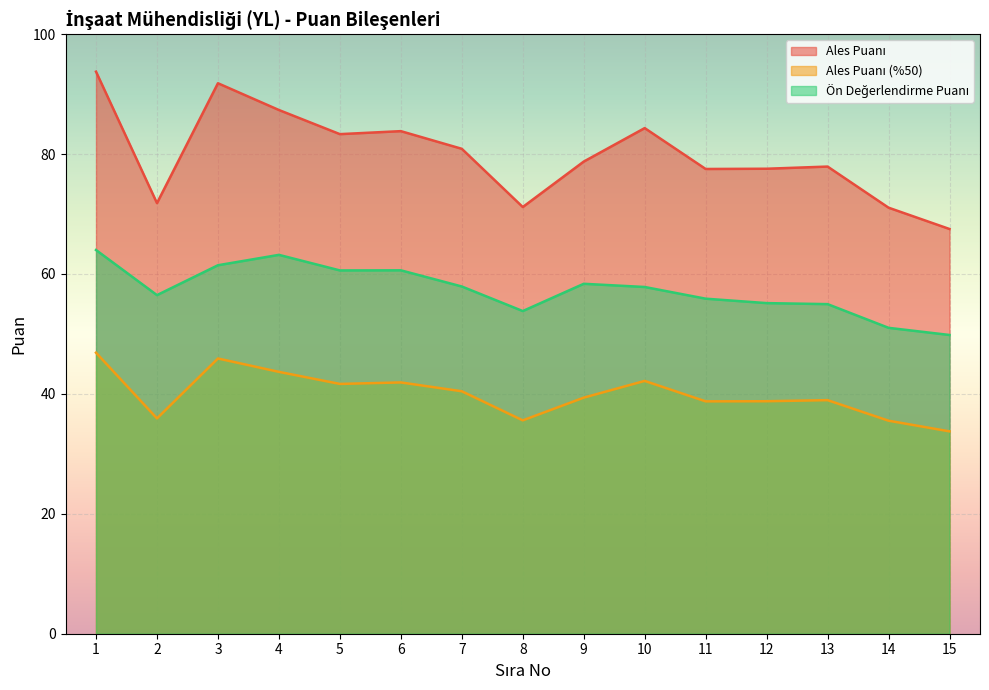

Rank the series by their maximum value, from highest to lowest.

Ales Puanı, Ön Değerlendirme Puanı, Ales Puanı (%50)